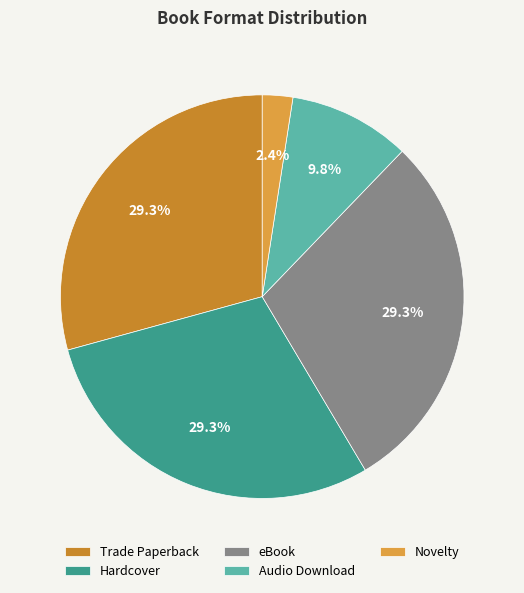

What percentage is NOT represented by Hardcover?

70.7%